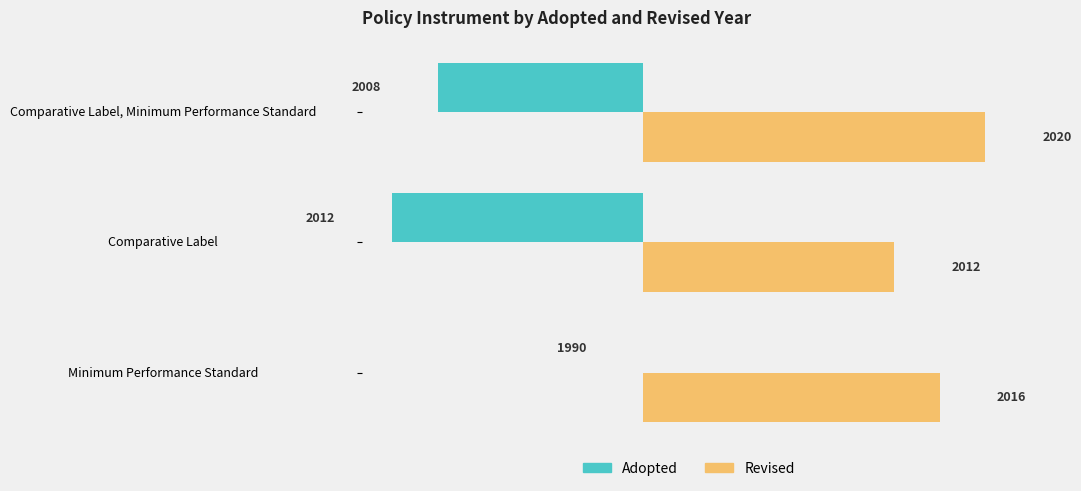

What are all the series names shown in the legend?

Adopted, Revised